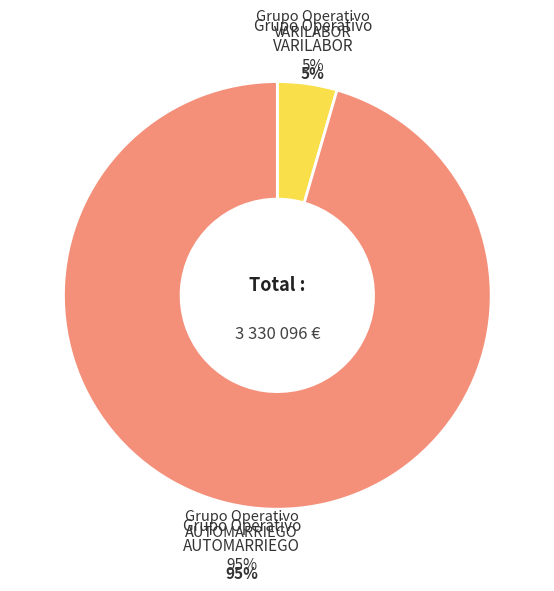

Count the number of slices in the pie.

2